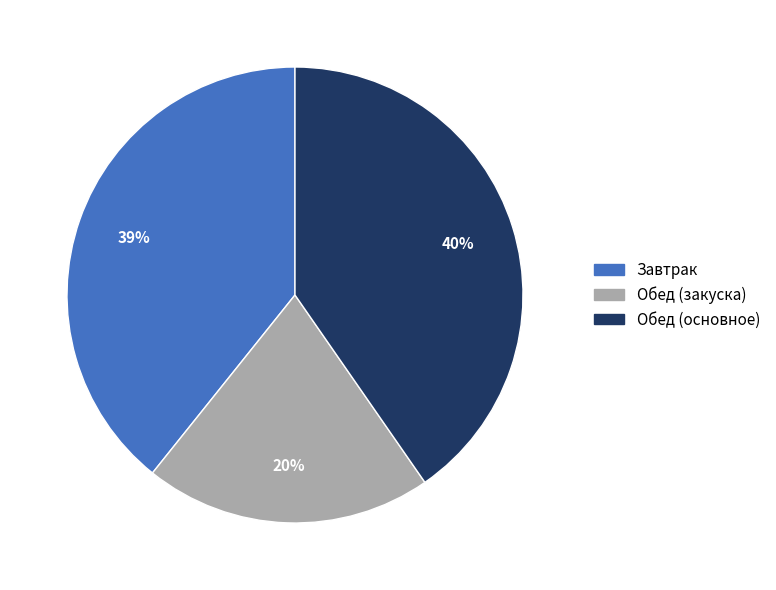

What percentage is the Обед (закуска) slice, to the nearest percent?

20%